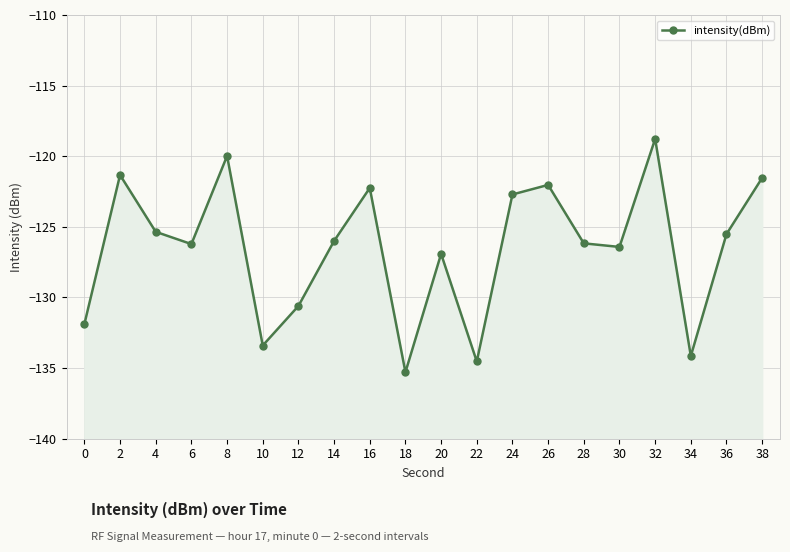

The value at 36 is -125.5. True or false?

True